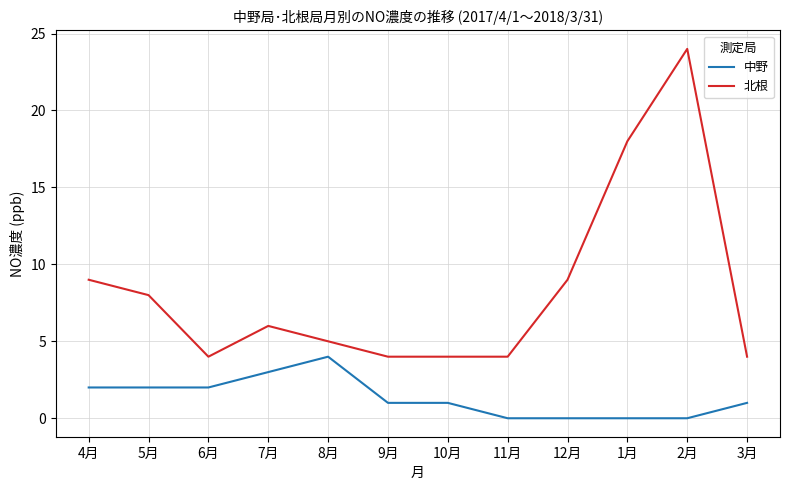

Reading left to right, list all the values displayed in this chart.

中野: 2	2	2	3	4	1	1	0	0	0	0	1
北根: 9	8	4	6	5	4	4	4	9	18	24	4